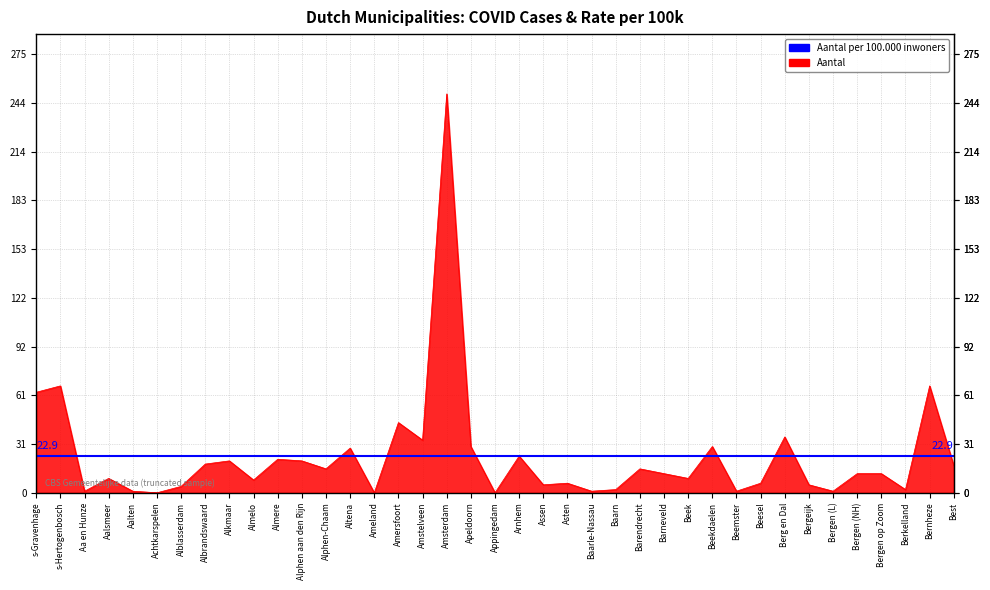

How many categories are shown in the chart?

39